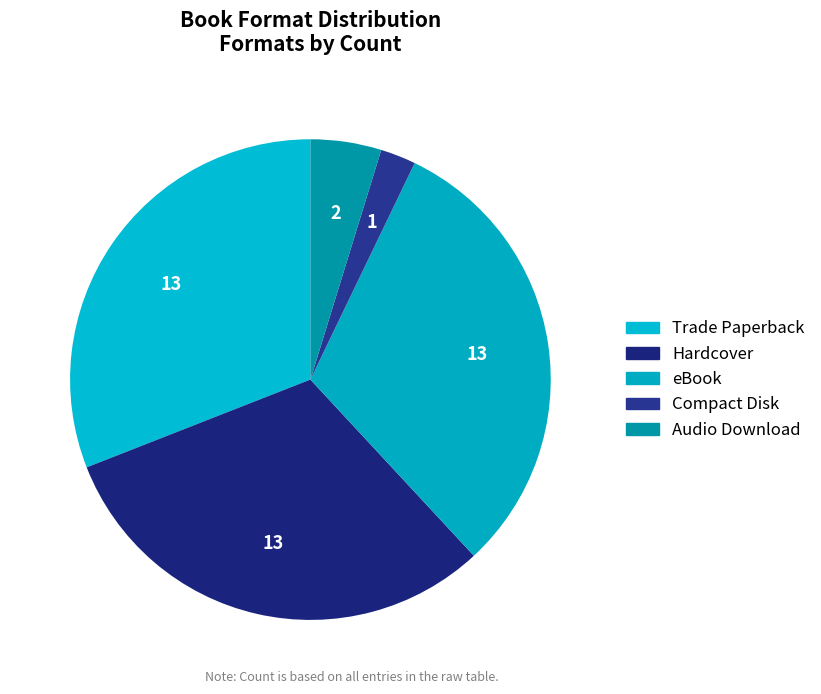

True or false: Compact Disk accounts for 2% of the total.

True